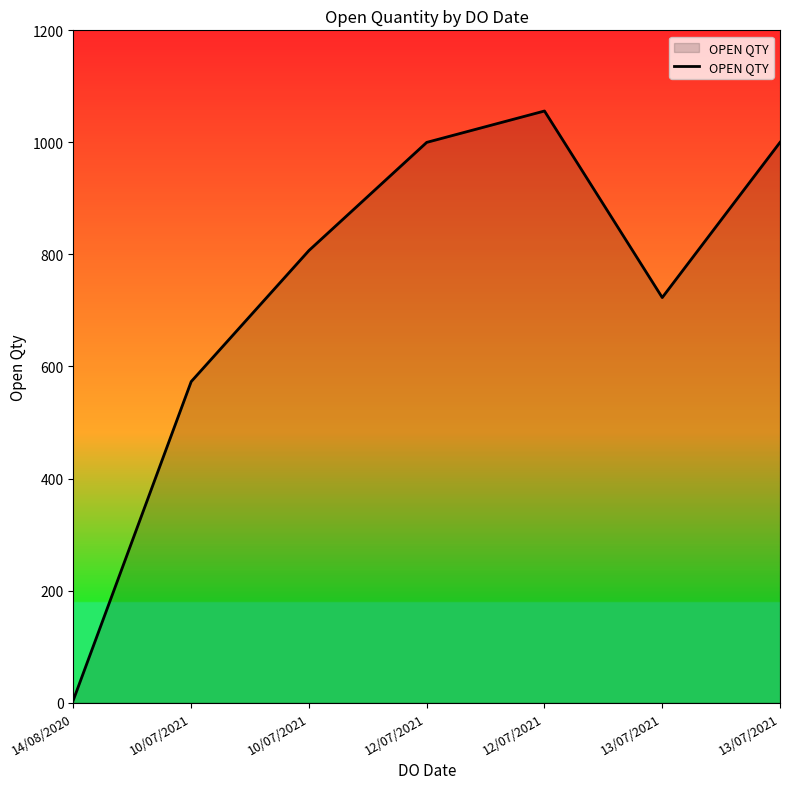

List the labels in order of value, largest first.

12/07/2021, 12/07/2021, 13/07/2021, 10/07/2021, 13/07/2021, 10/07/2021, 14/08/2020